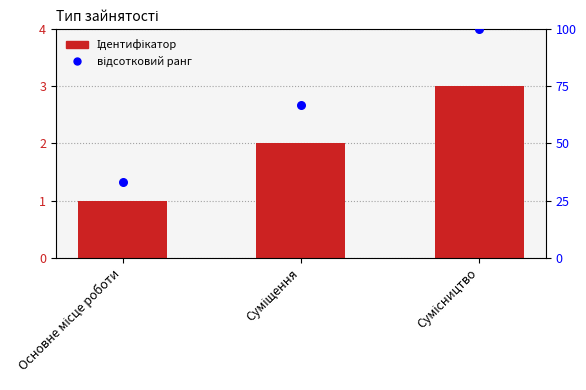

Which series reaches the maximum Y coordinate?

відсотковий ранг